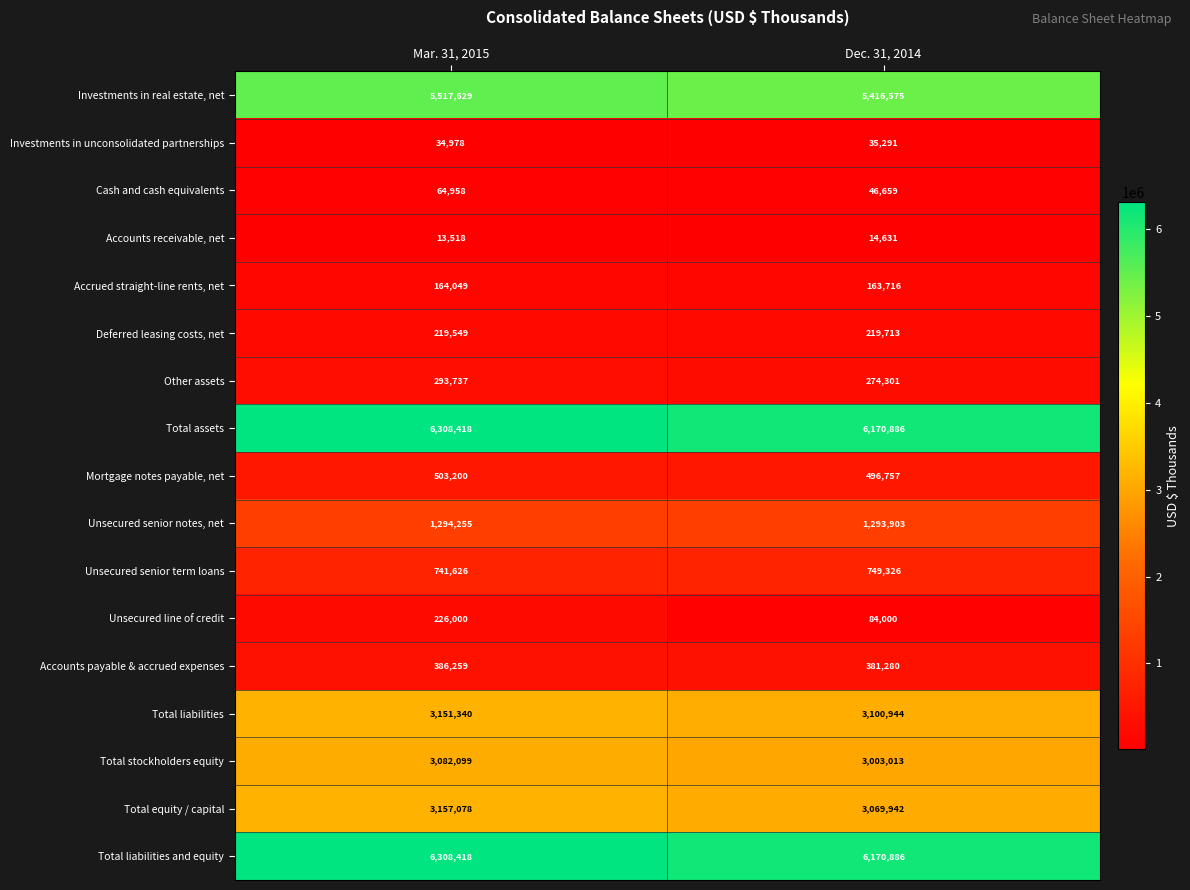

What is the average value of the Total liabilities and equity series?

6239652